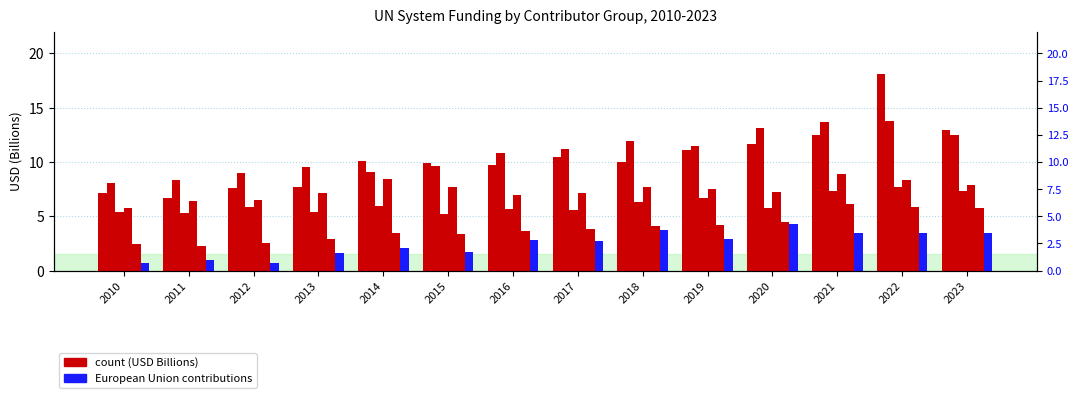

Between 2010 and 2022, which series saw the biggest shift?

Top contributor